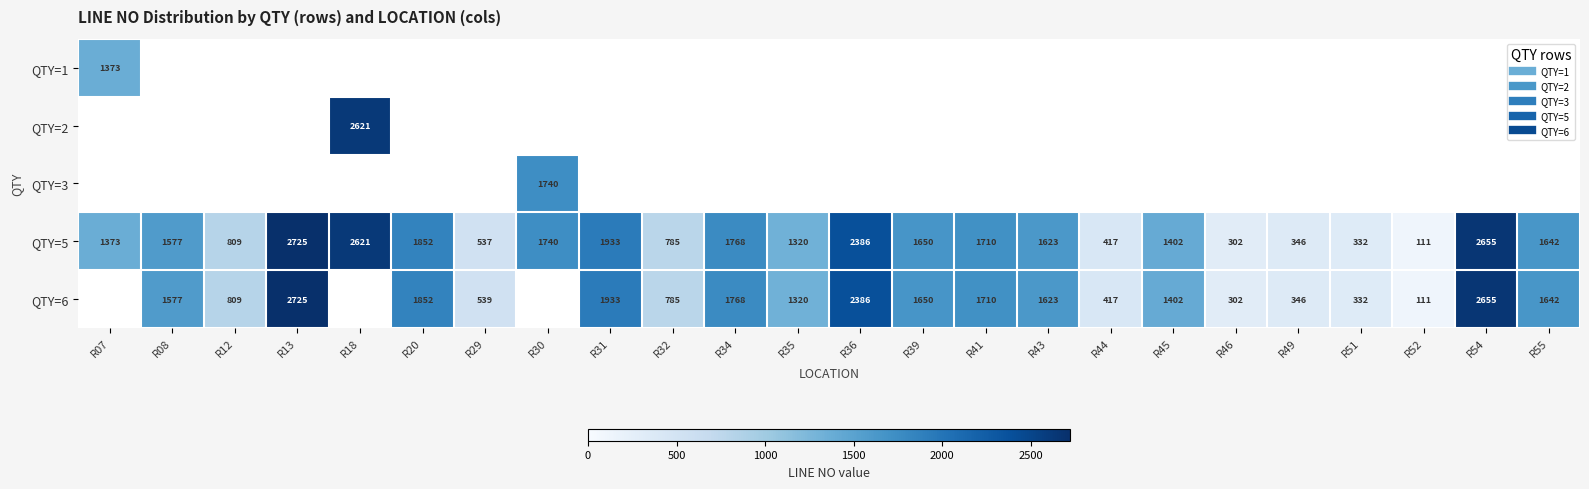

Which series has the largest total across all categories?

QTY=5